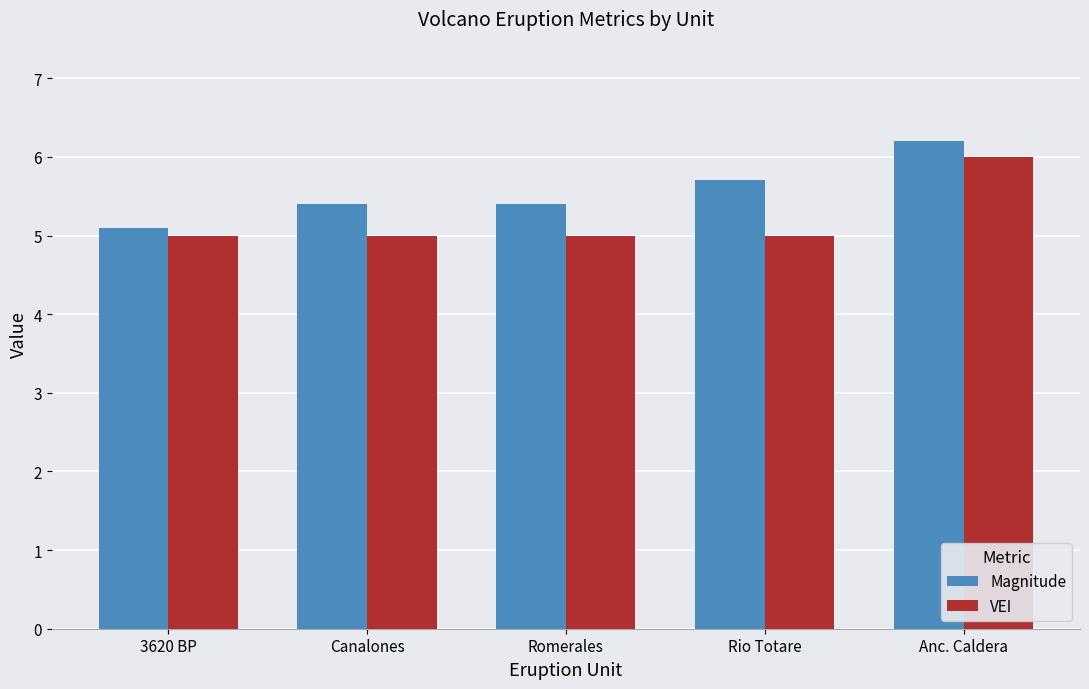

What is the greatest value displayed?

6.2